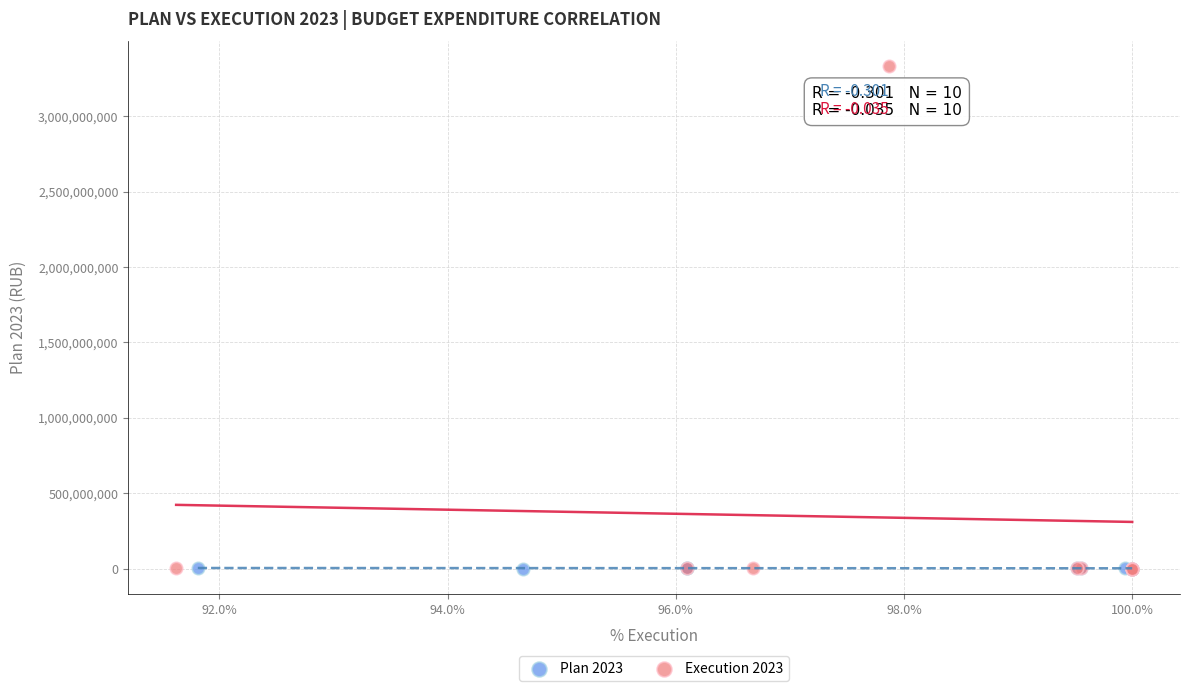

Which series has the widest spread of Y values?

Execution 2023